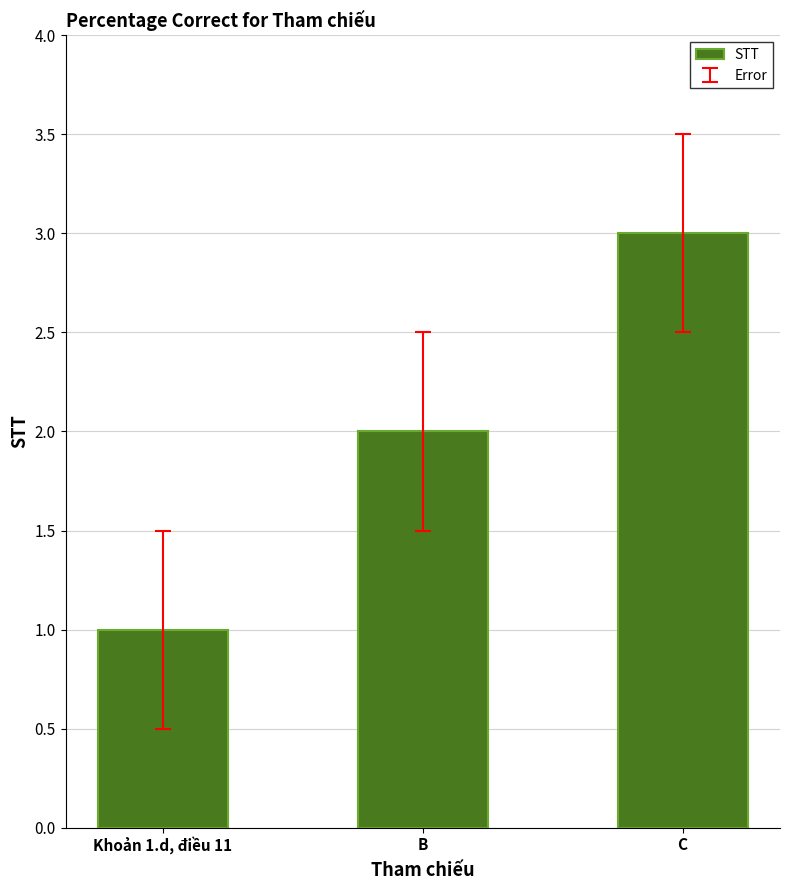

How many distinct data groups are displayed?

1